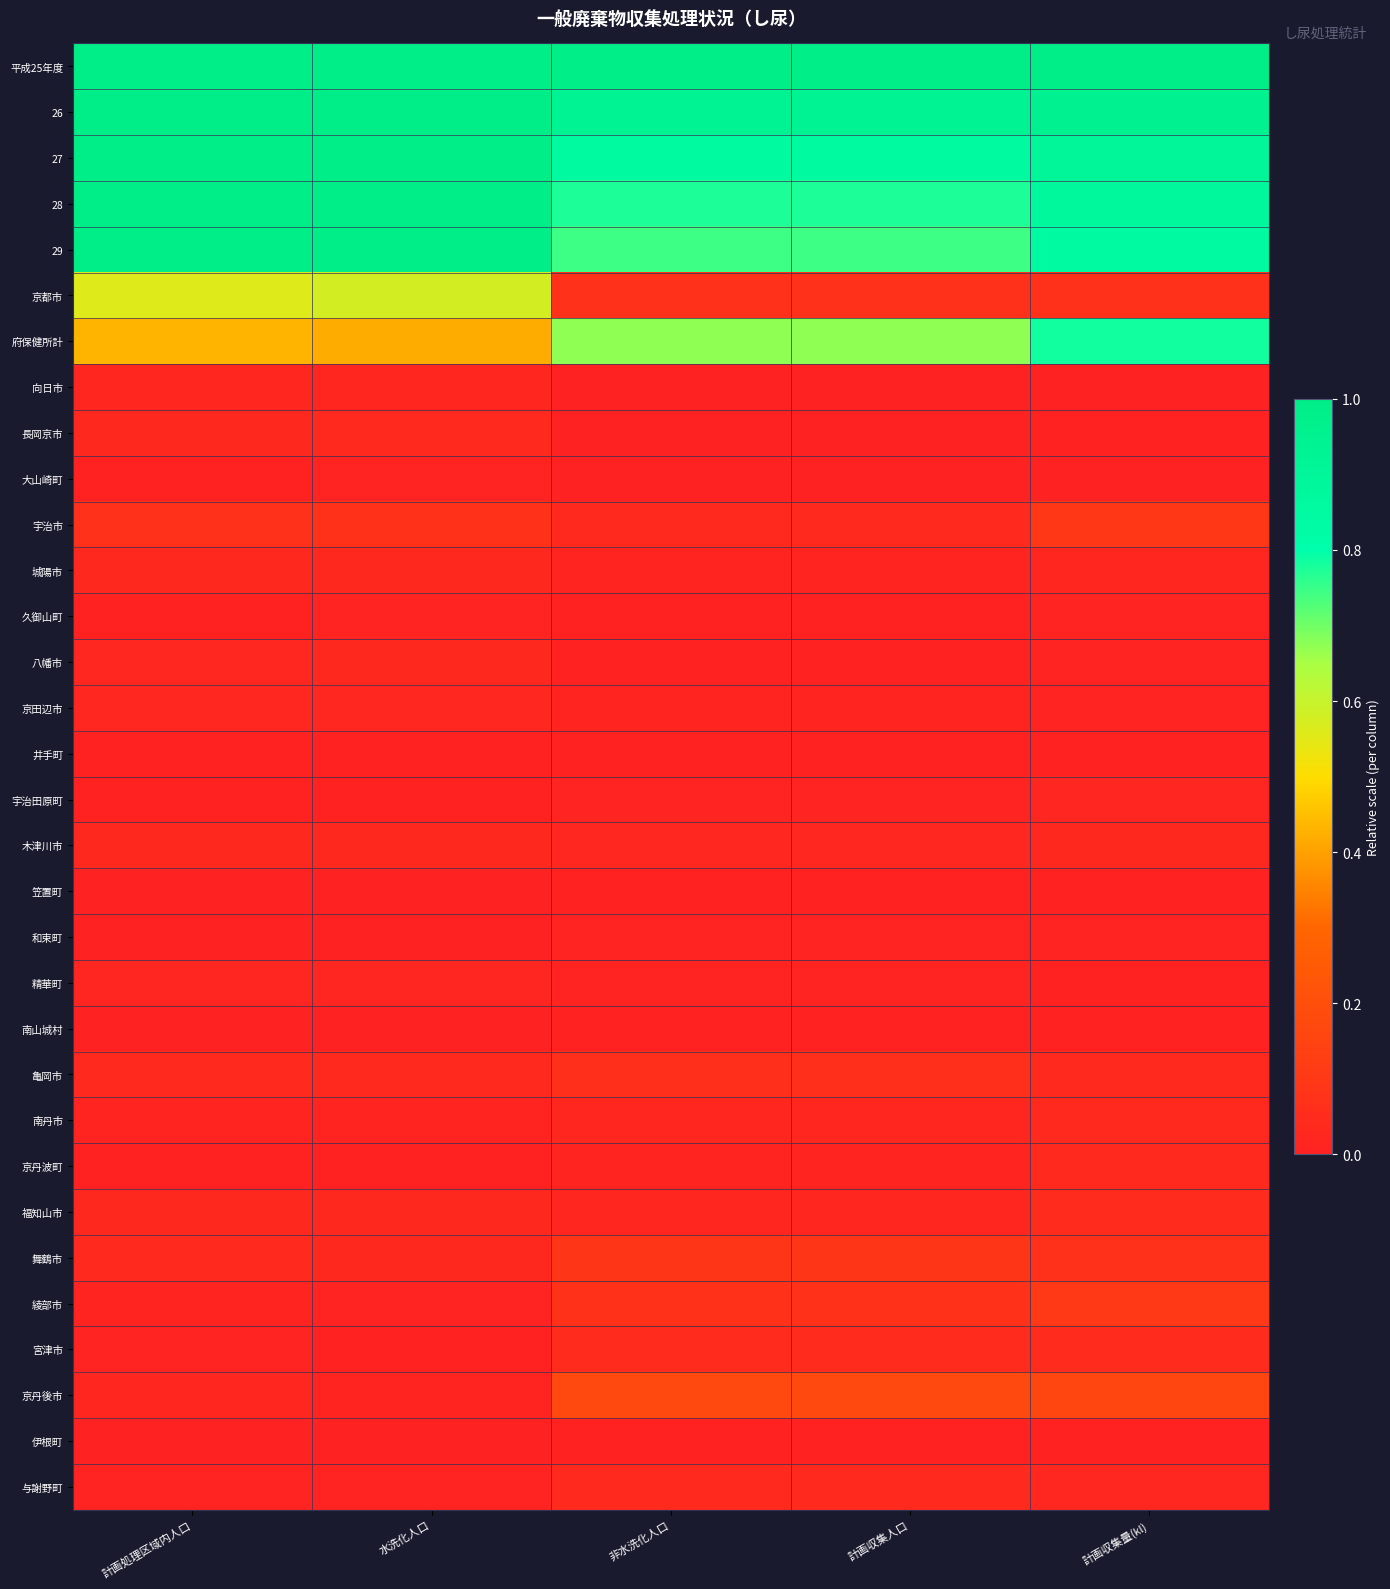

At which category is the sum across all series the highest?

計画処理区域内人口